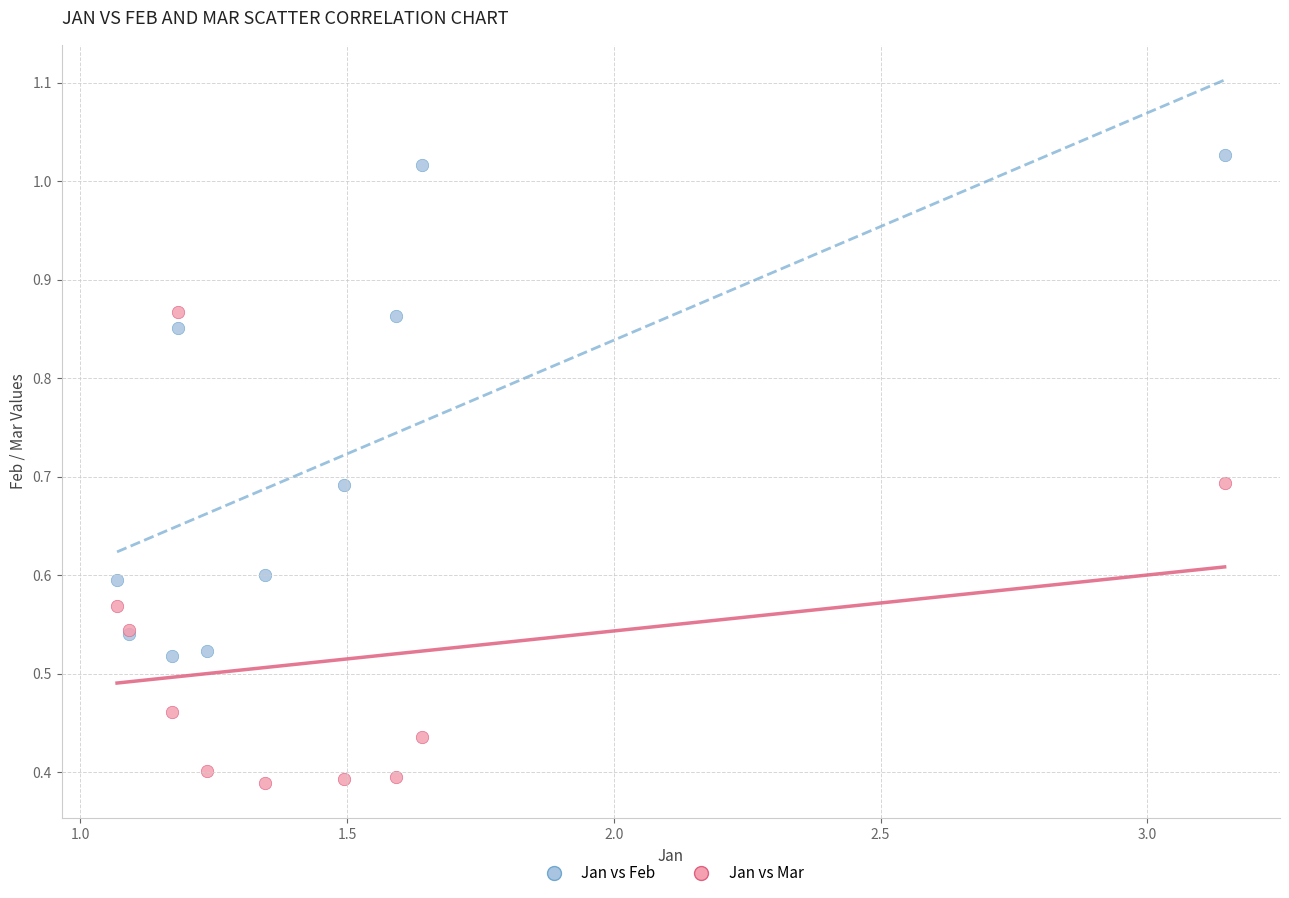

Which series reaches the maximum Y coordinate?

Jan vs Feb